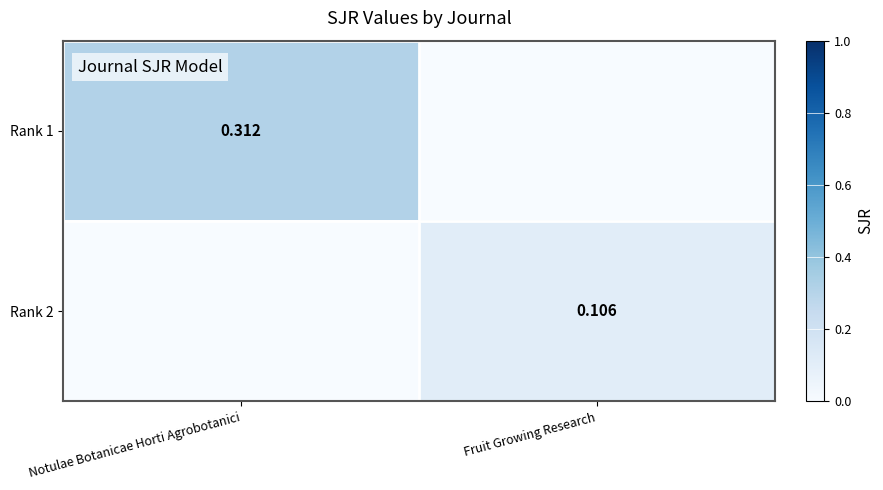

Is the value of Rank 1 at Notulae Botanicae Horti Agrobotanici greater than the value of Rank 2 at Fruit Growing Research?

Yes